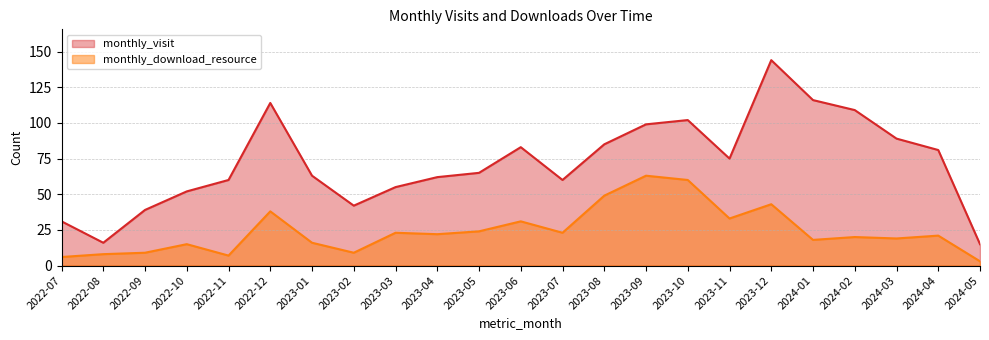

Read the monthly_download_resource value at 2024-05, to the nearest 5.

5